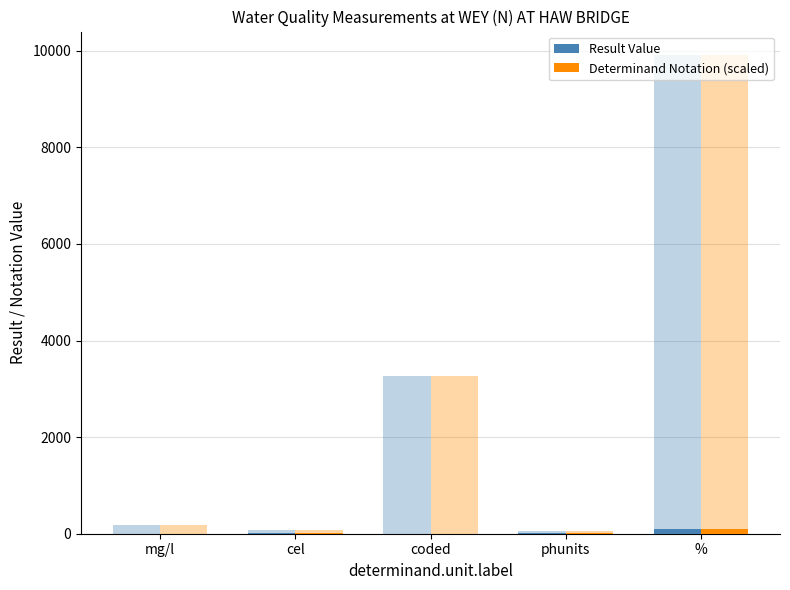

What is the maximum value for Determinand Notation (scaled)?

101.6